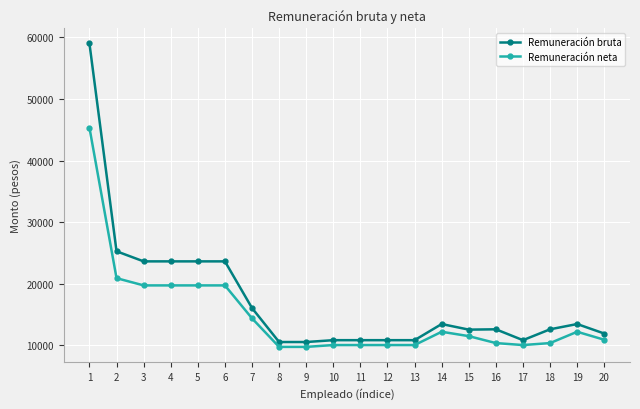

What is the spread (max minus min) of values at 5?

3899.2